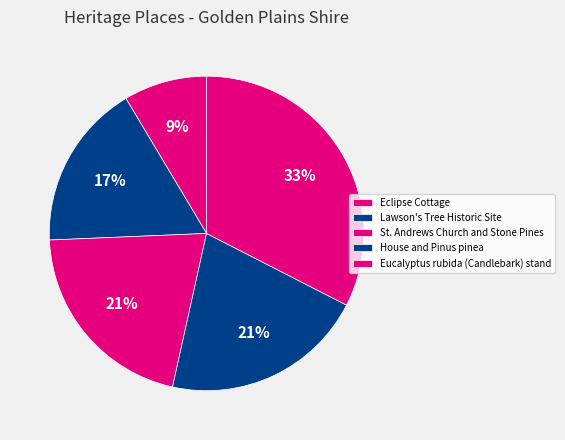

What percentage is NOT represented by House and Pinus pinea?

79.1%